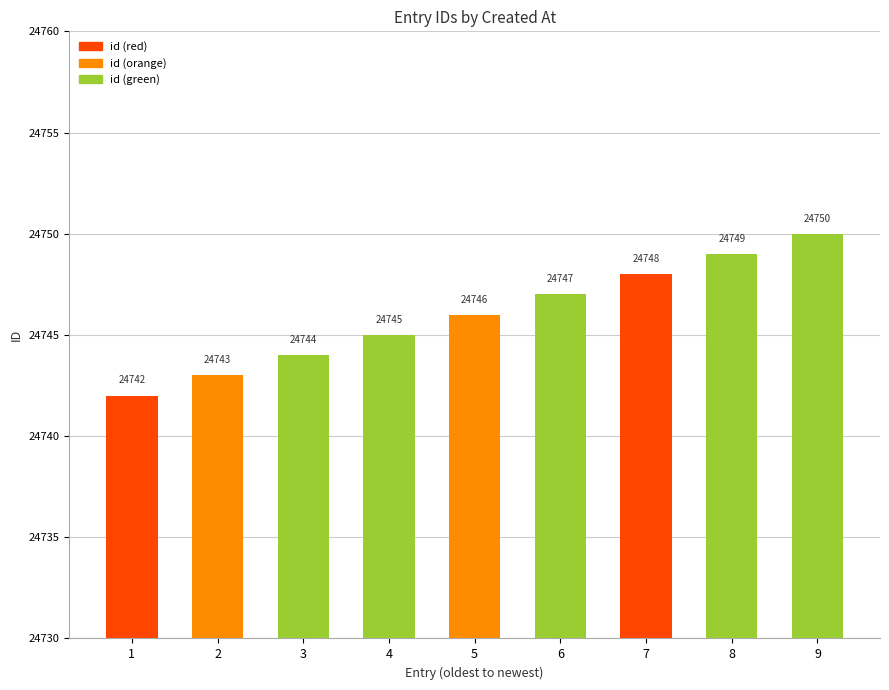

What is the value of the 1st bar from the left?

24742